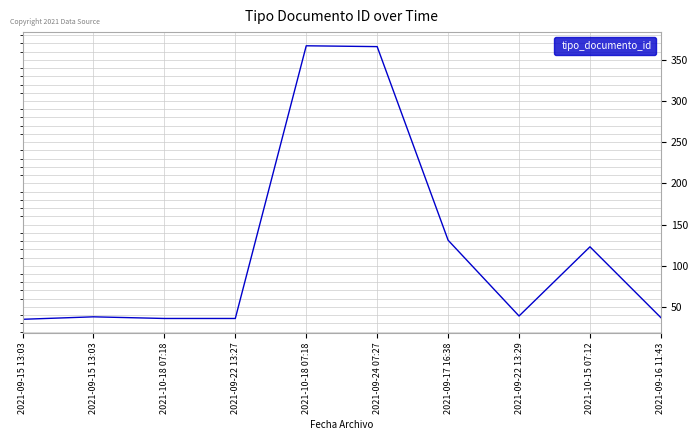

Does the chart have visible grid lines?

Yes